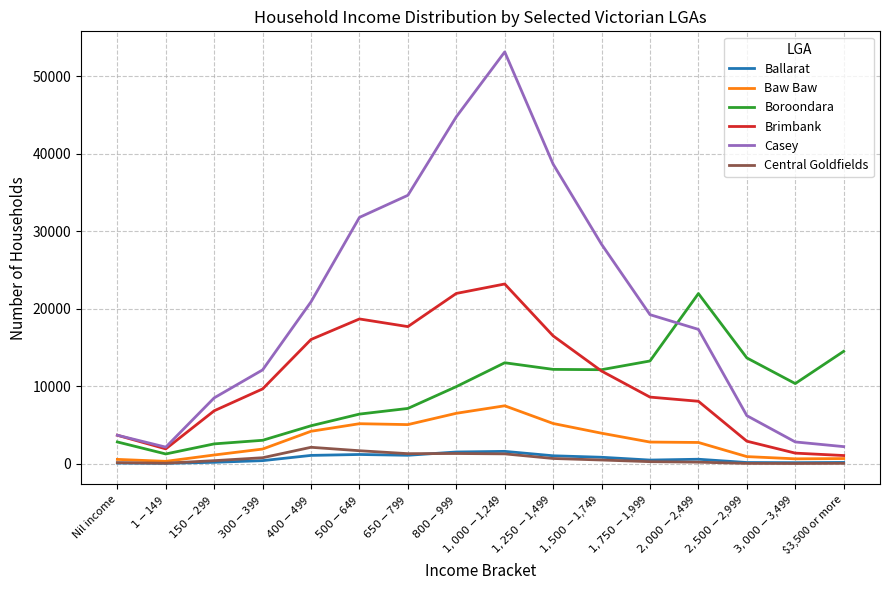

True or false: Casey and Ballarat cross at least once.

False